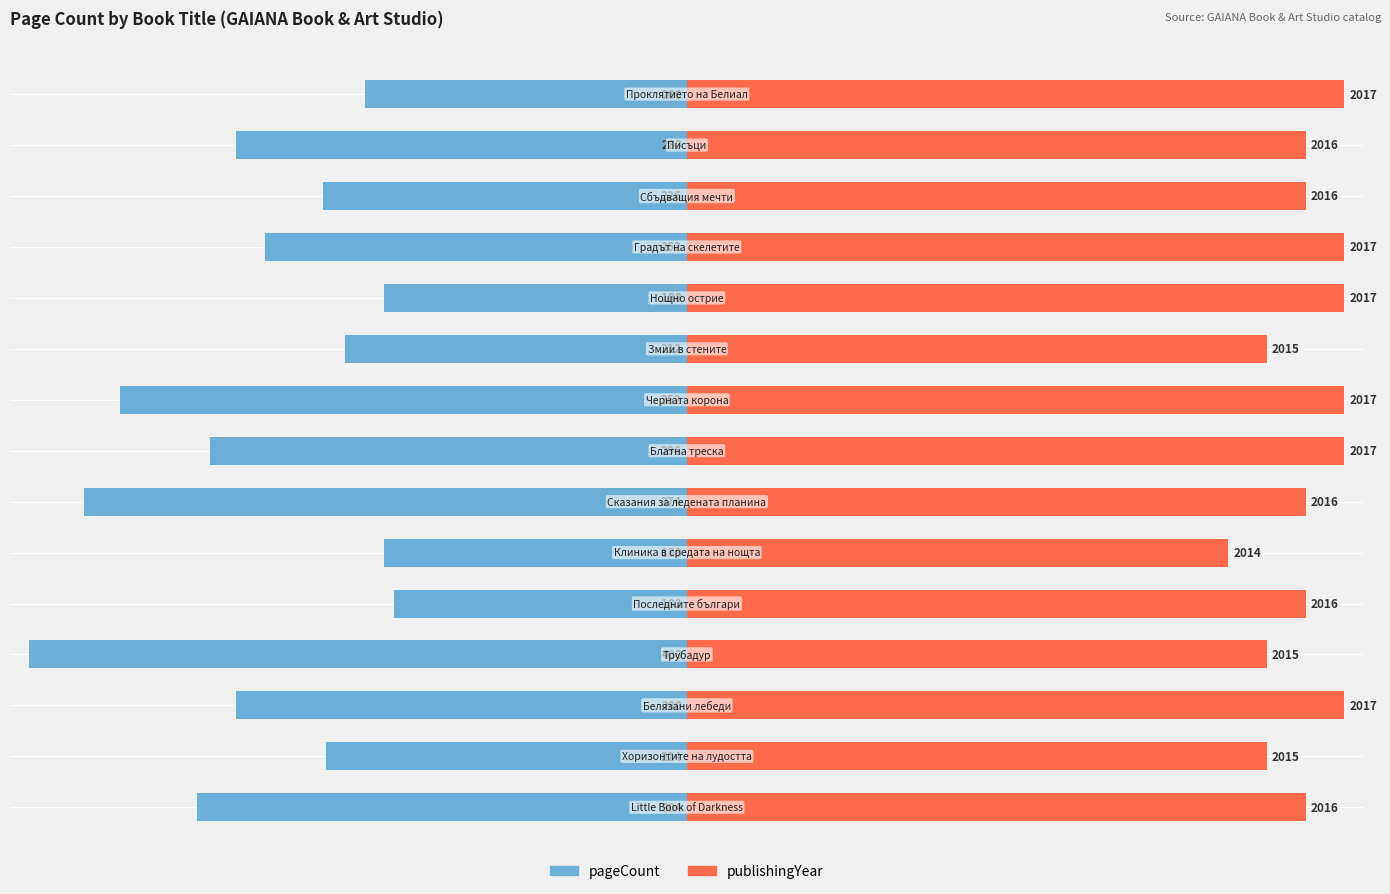

Which series has the largest range (max minus min)?

pageCount